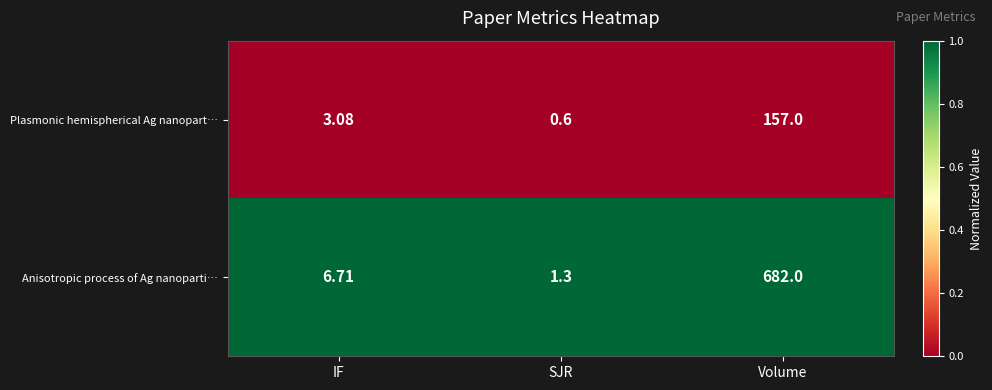

Which series has the widest spread of values?

Anisotropic process of Ag nanoparti…